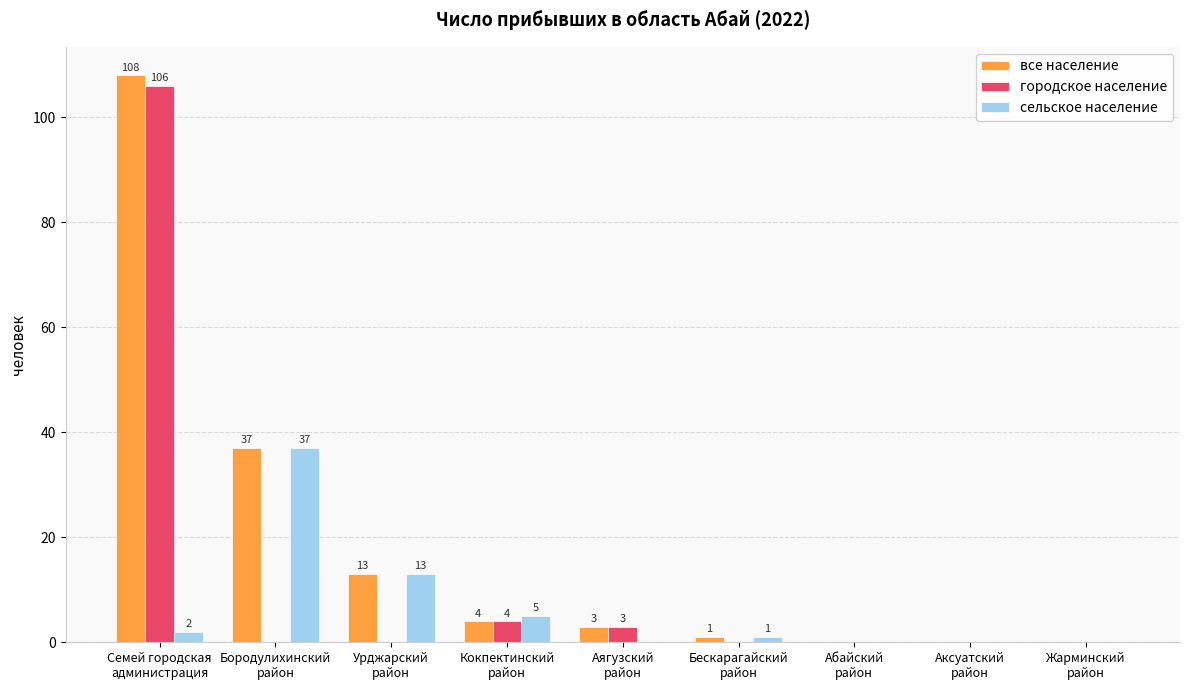

Count the number of categories in the chart.

9